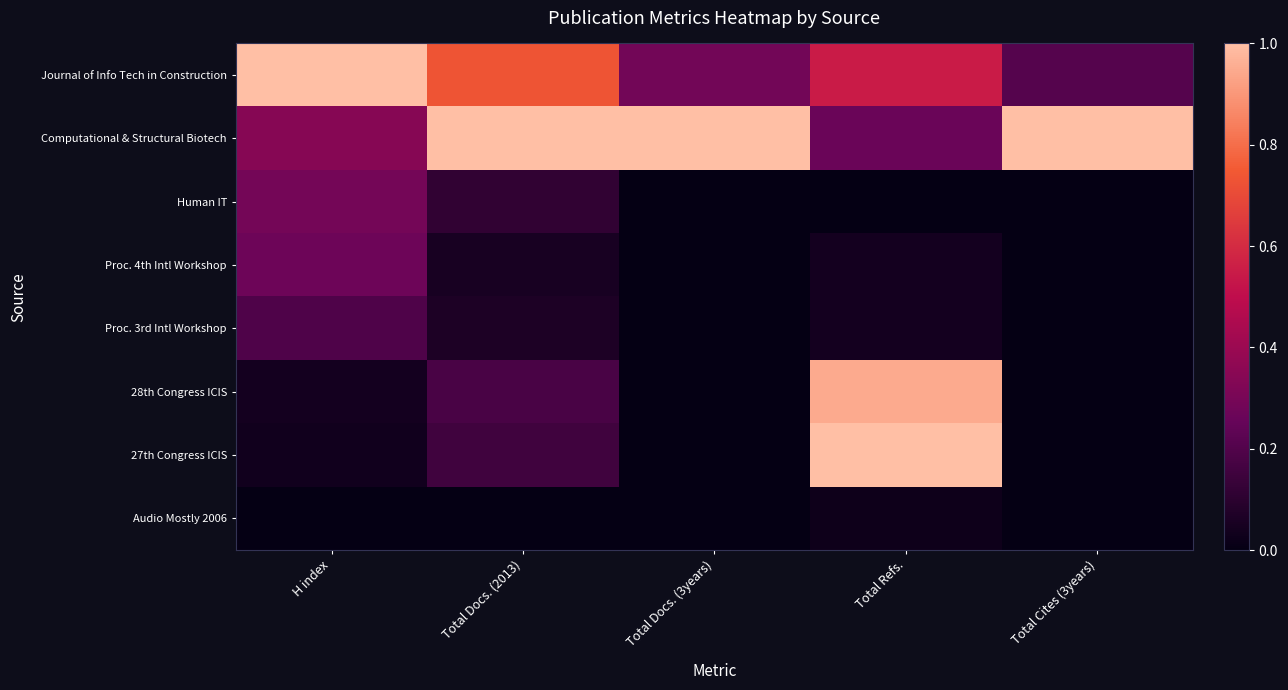

Rank the series at Total Refs. from lowest to highest value.

Human IT, Audio Mostly 2006, Proc. 4th Intl Workshop, Proc. 3rd Intl Workshop, Computational & Structural Biotech, Journal of Info Tech in Construction, 28th Congress ICIS, 27th Congress ICIS